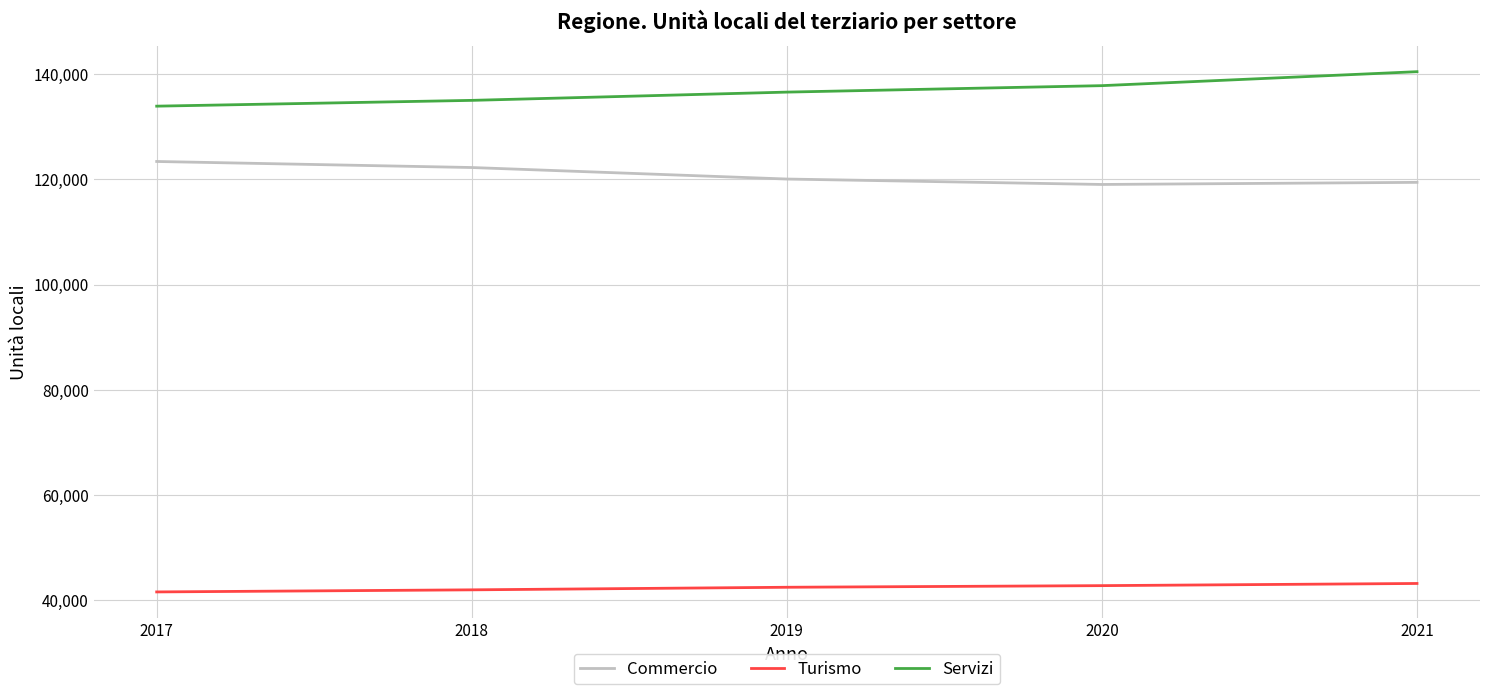

What are all the series names shown in the legend?

Commercio, Turismo, Servizi